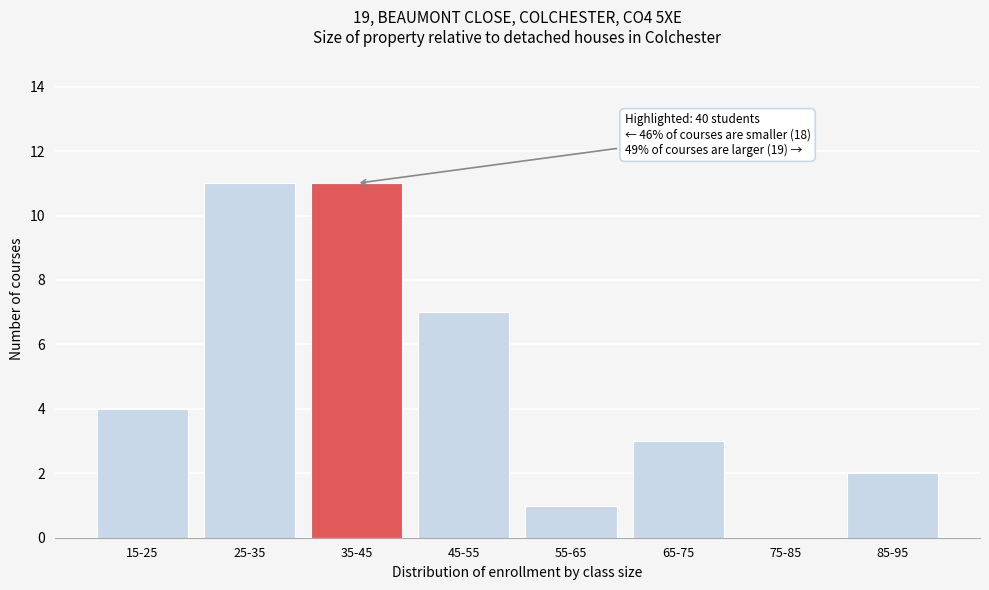

Reading right to left, what are all the values shown in this chart?

85-95=2	75-85=0	65-75=3	55-65=1	45-55=7	35-45=11	25-35=11	15-25=4